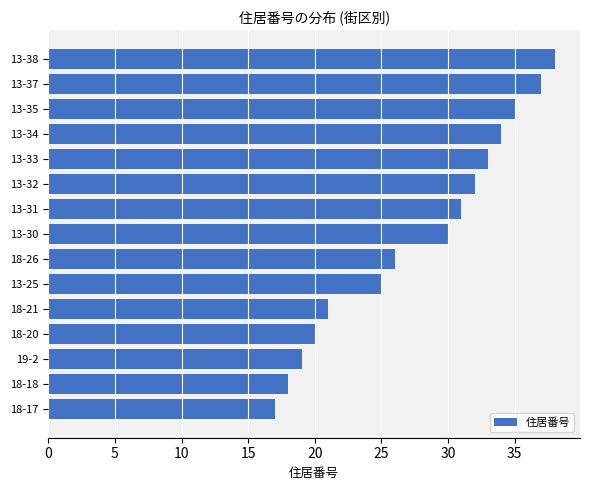

Which has a higher value, 13-30 or 13-25?

13-30